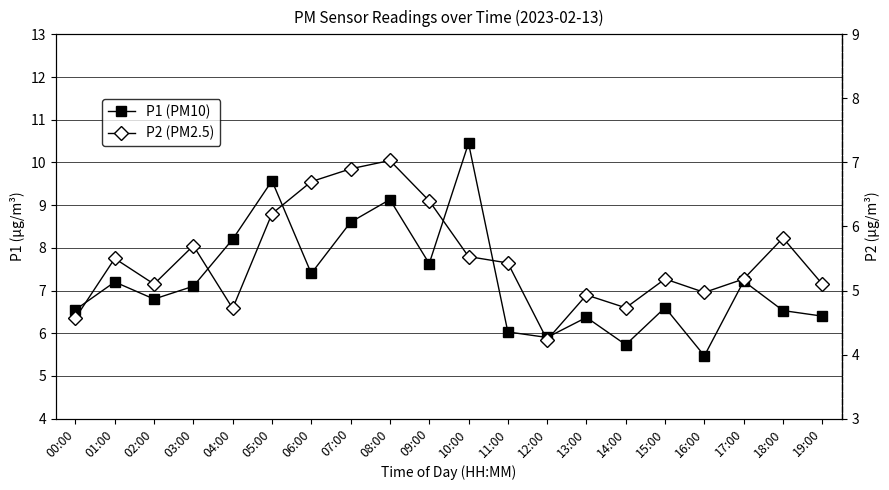

The P2 (PM2.5) series shows 5.4 at 11:00. True or false?

True